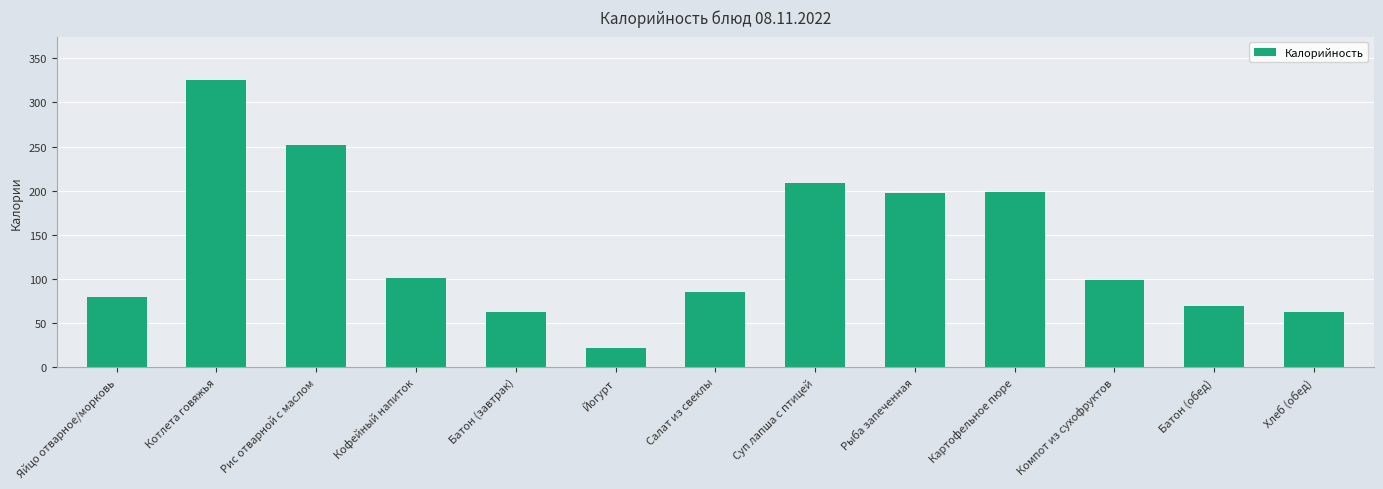

What is the average value?

135.6